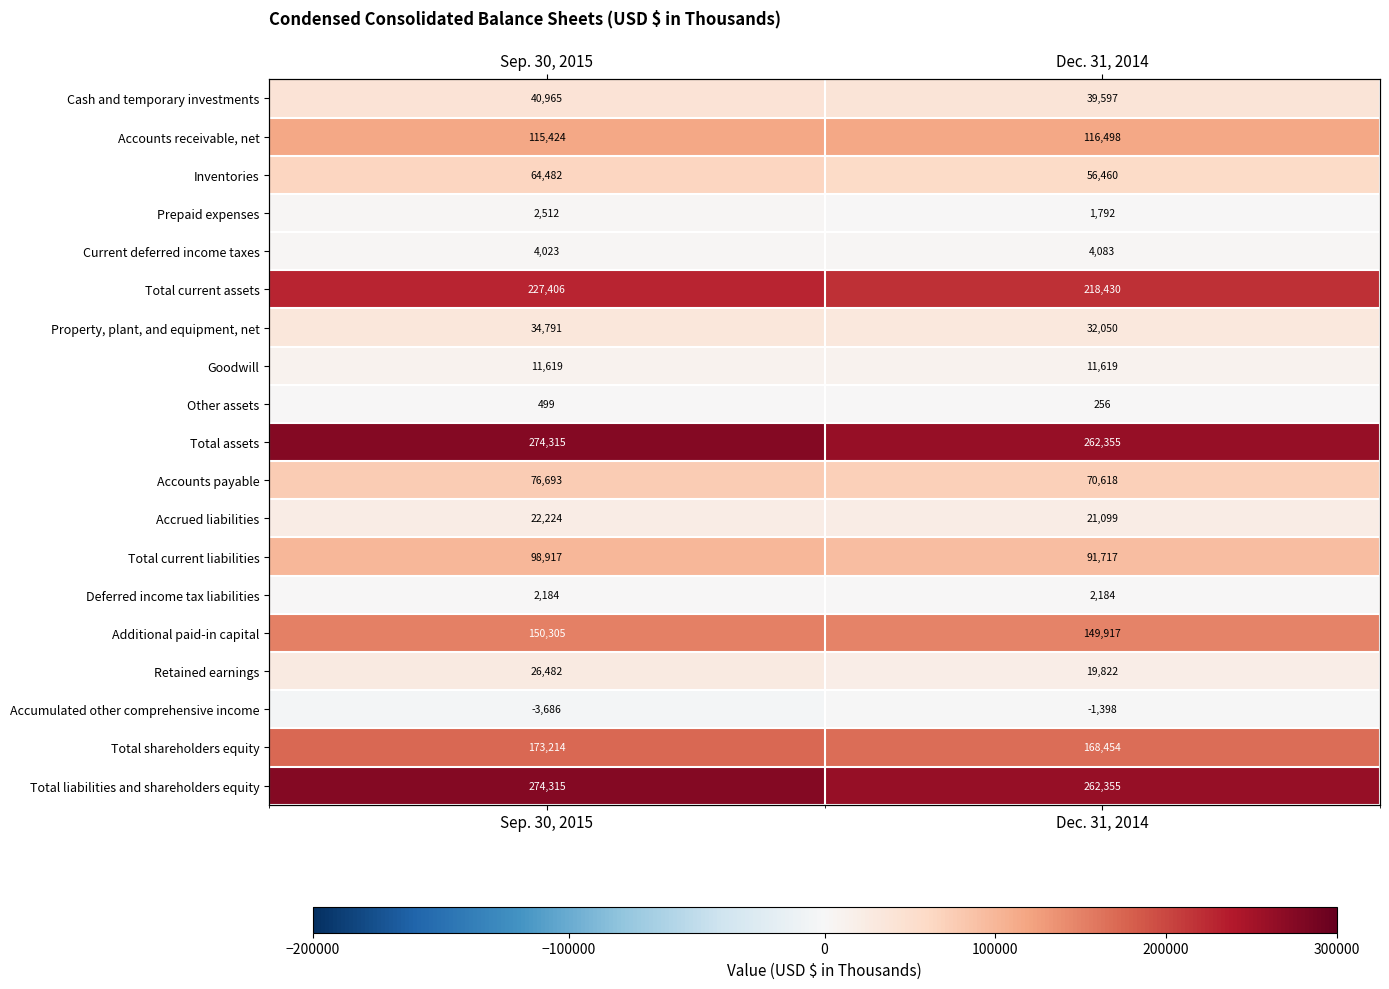

At which category is the sum across all series the highest?

Sep. 30, 2015